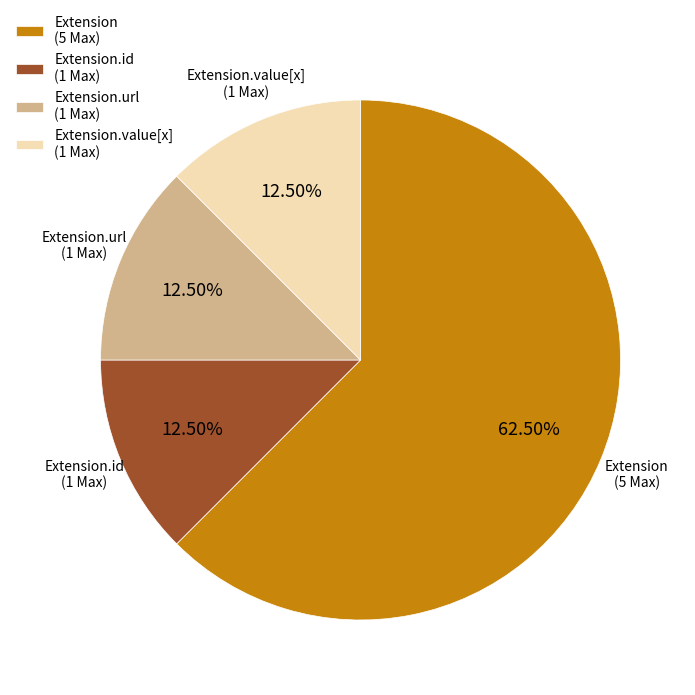

How many slices are in this pie chart?

4